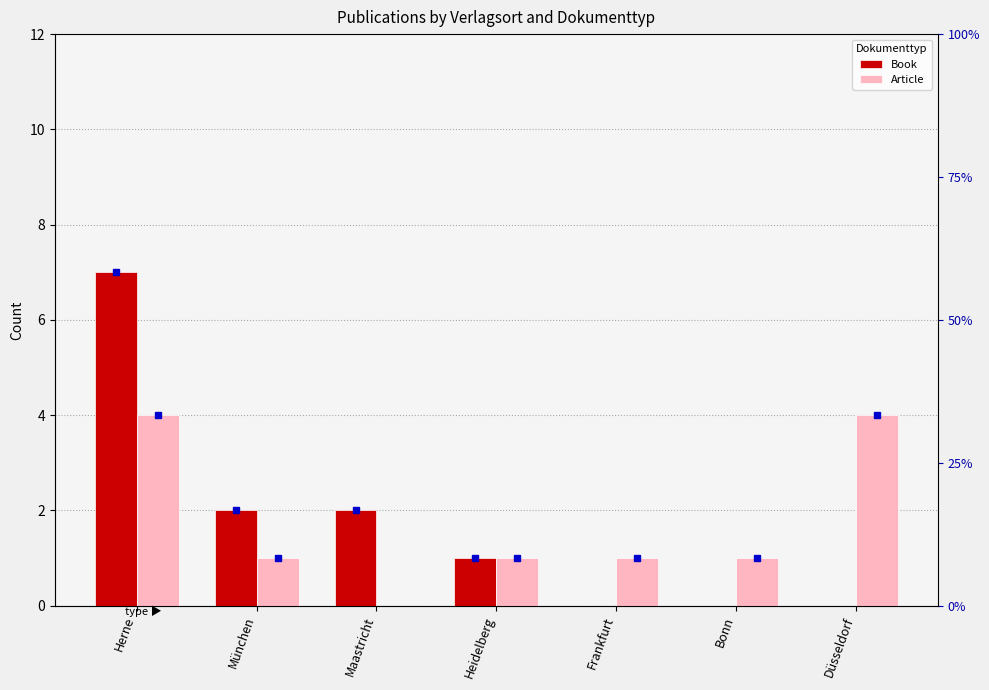

Which series has the widest spread of values?

Book